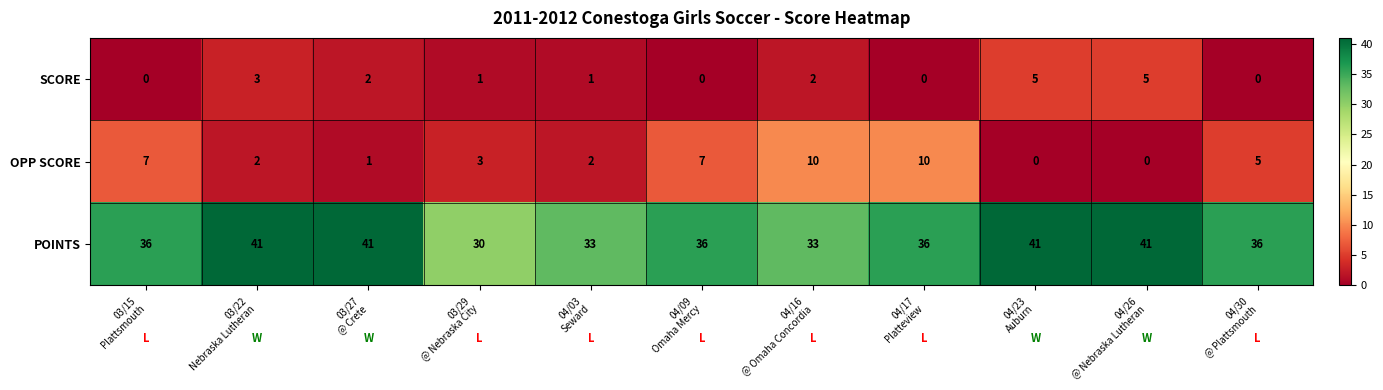

What is the difference between the maximum and minimum values in the SCORE series?

5